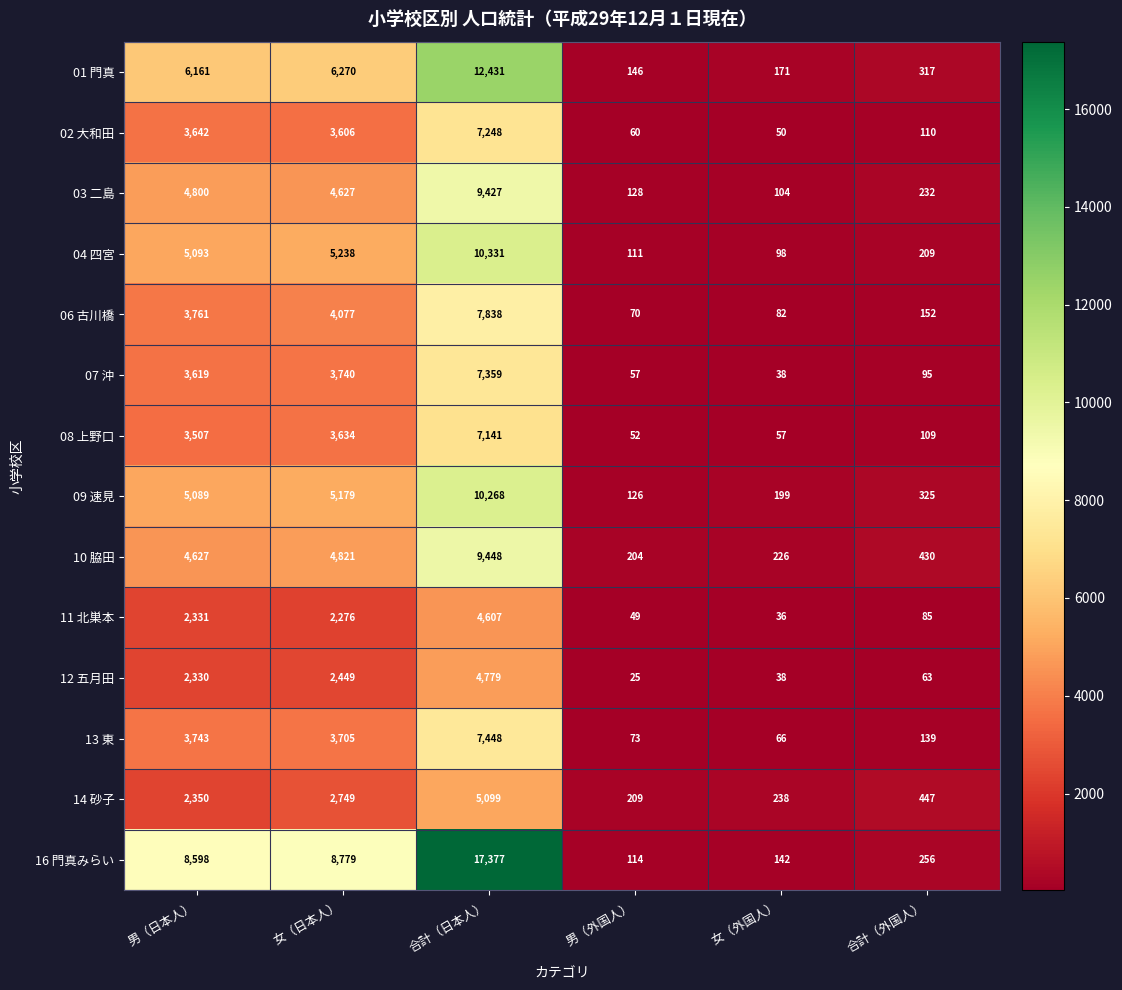

What value does the 03 二島 series have at 女（外国人）, to the nearest 100?

100